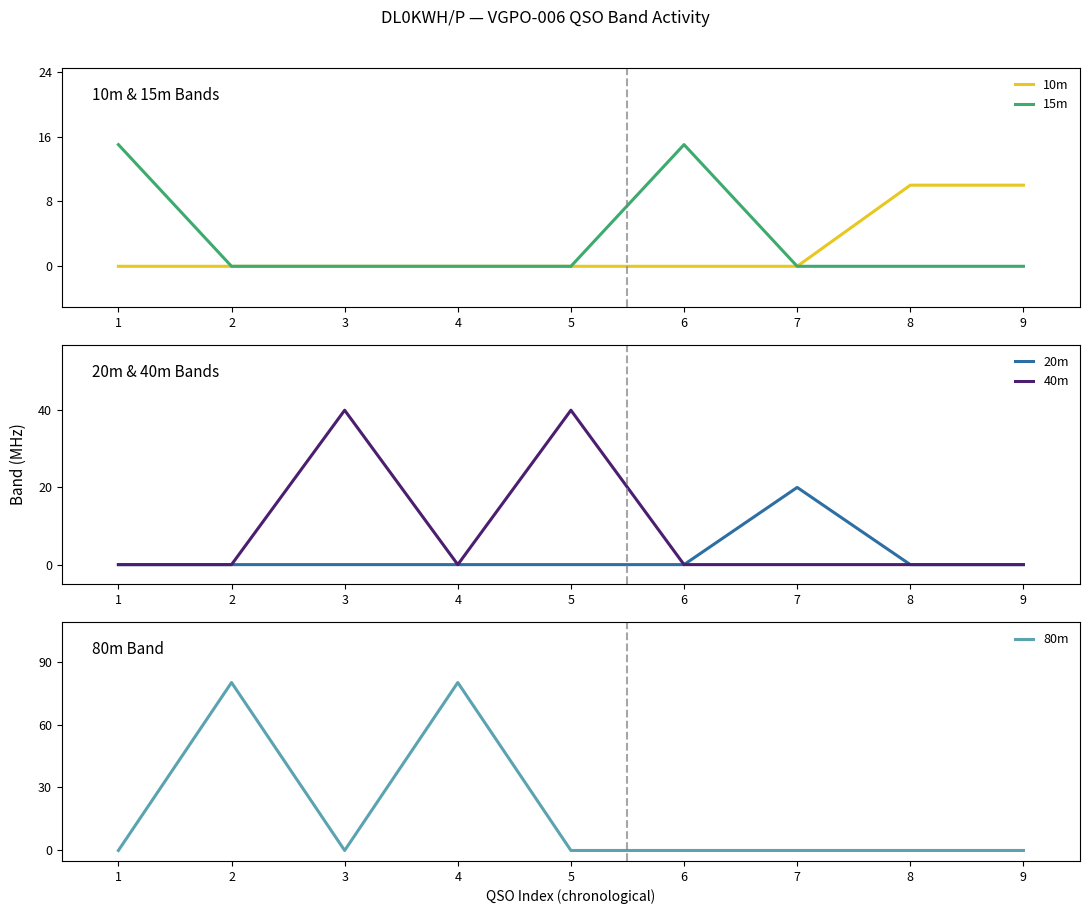

How many positive values does the 40m series have?

2